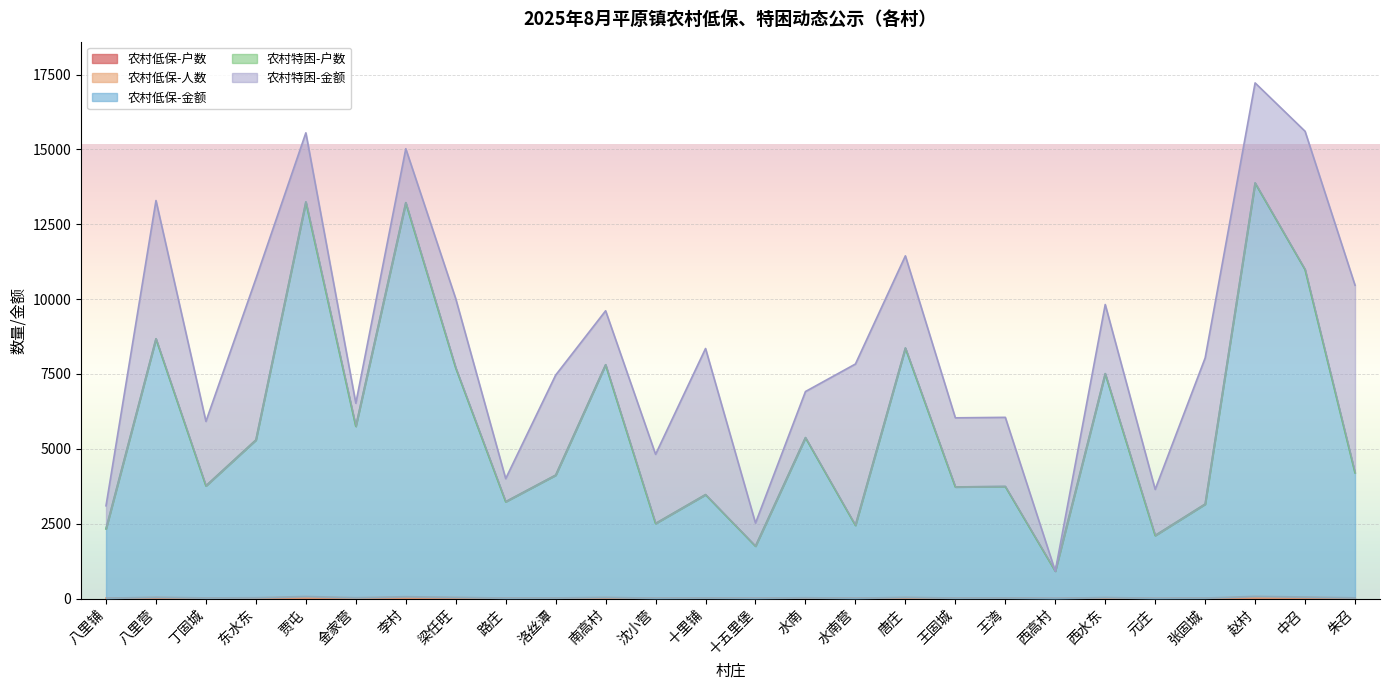

What is the total value across all series at 梁任旺?

10013